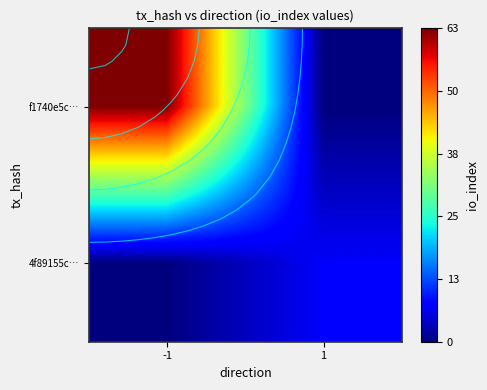

Is it true that 4f89155c… equals -3 at -1?

False